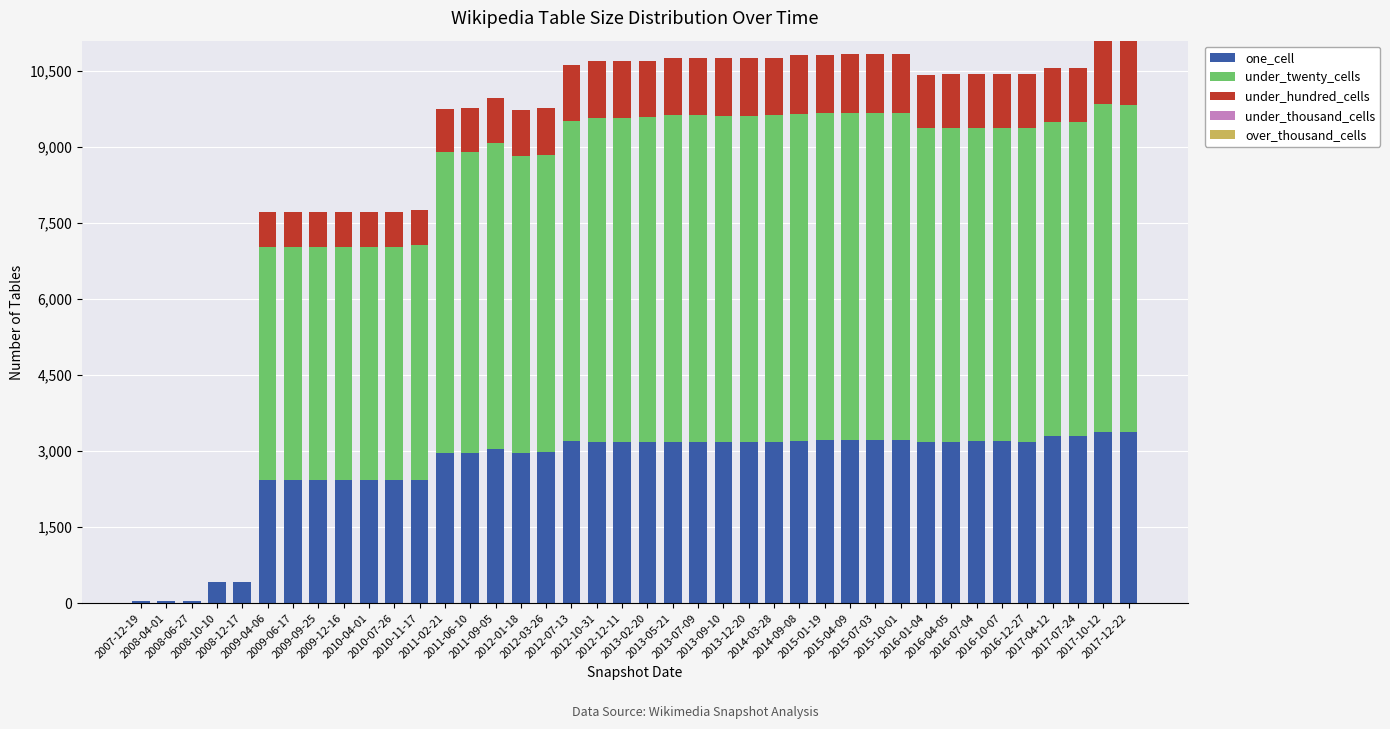

How many categories are shown in the chart?

40